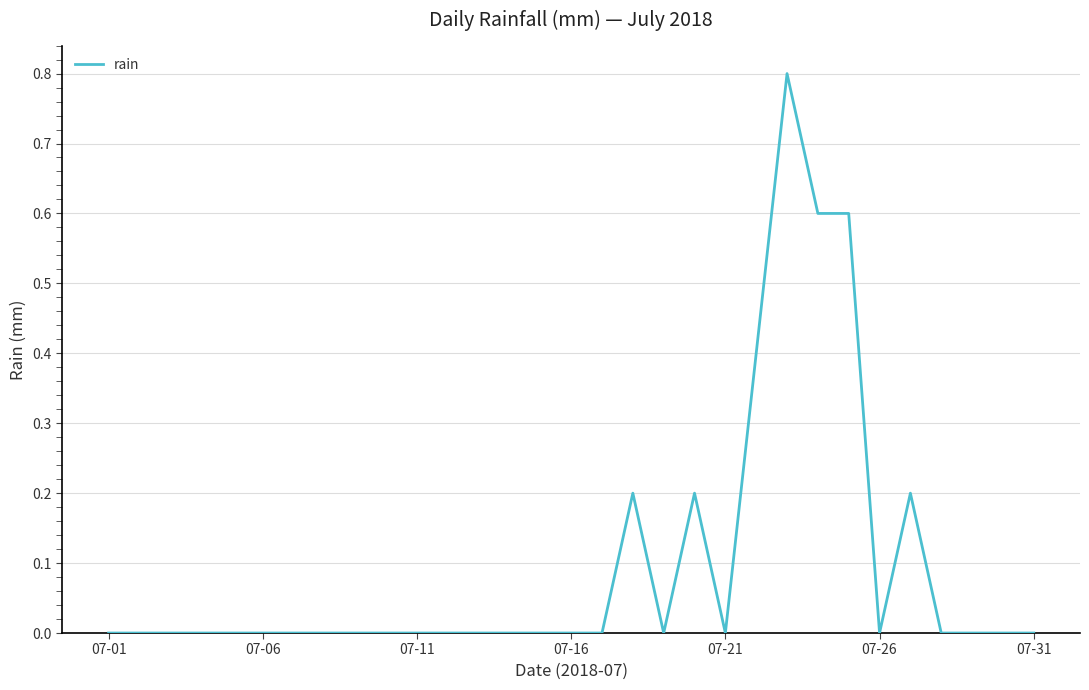

What is the difference between the maximum and minimum values?

0.8